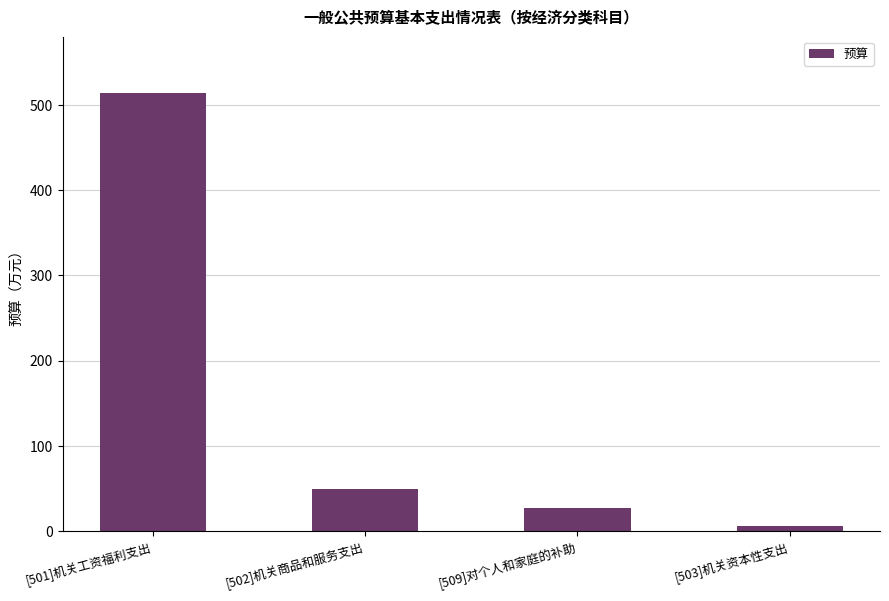

What is the value of the 3rd bar from the left?

26.9